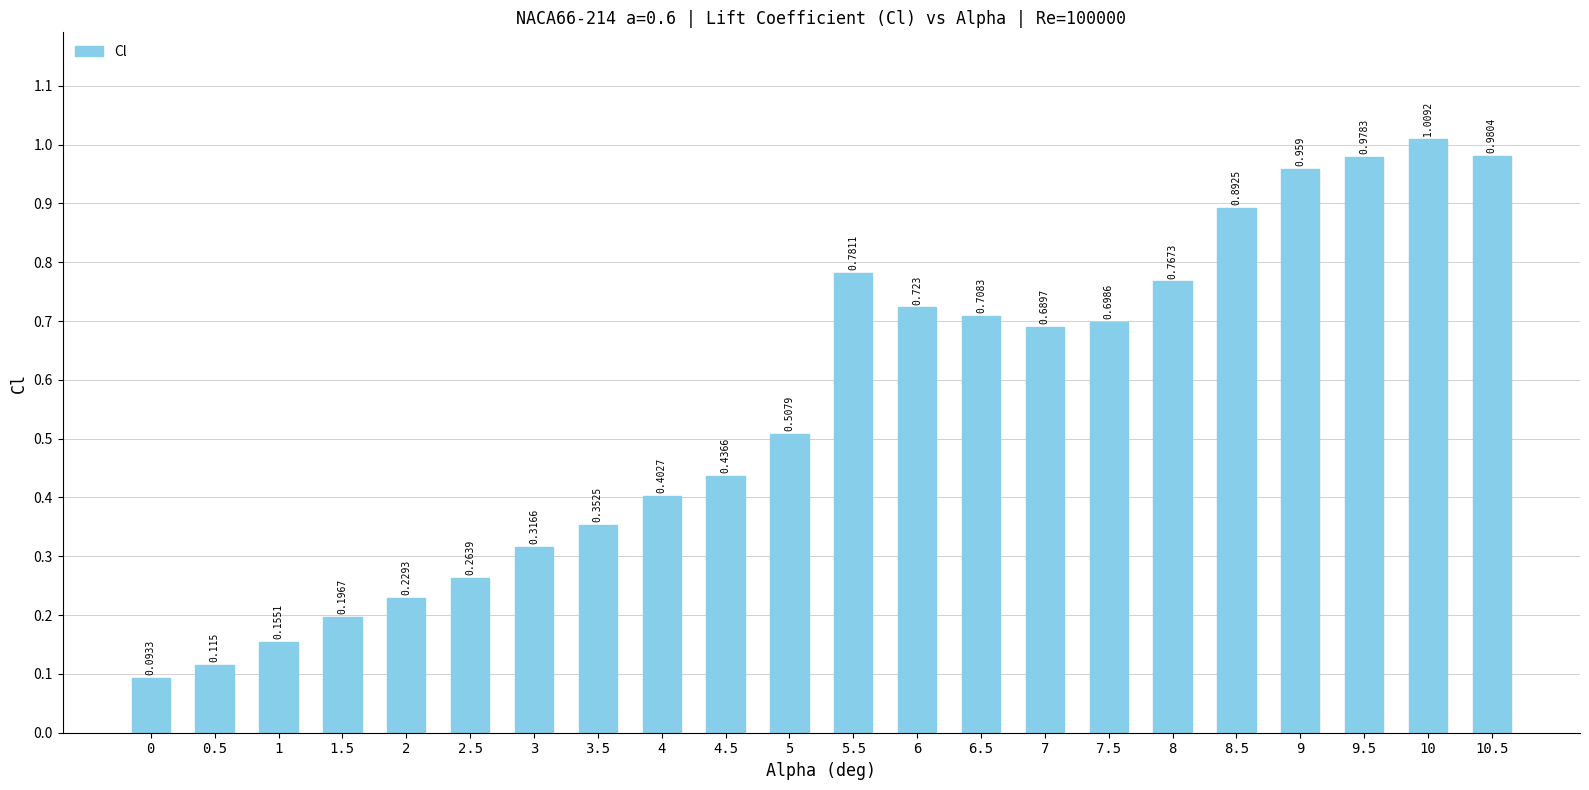

What is the smallest value displayed?

0.1